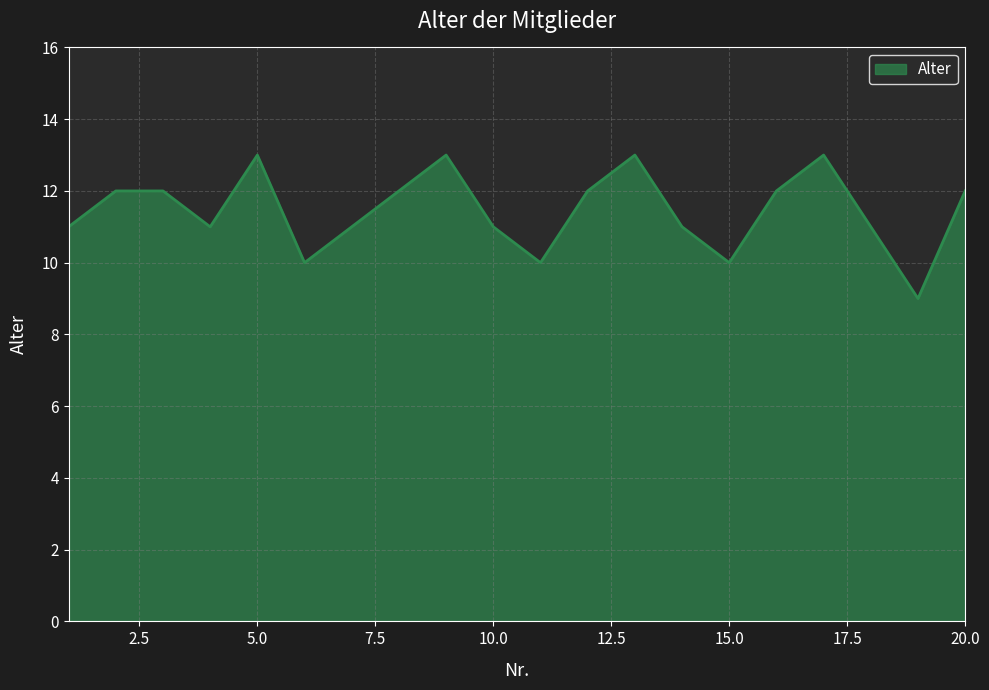

What is the difference between the maximum and minimum values?

4